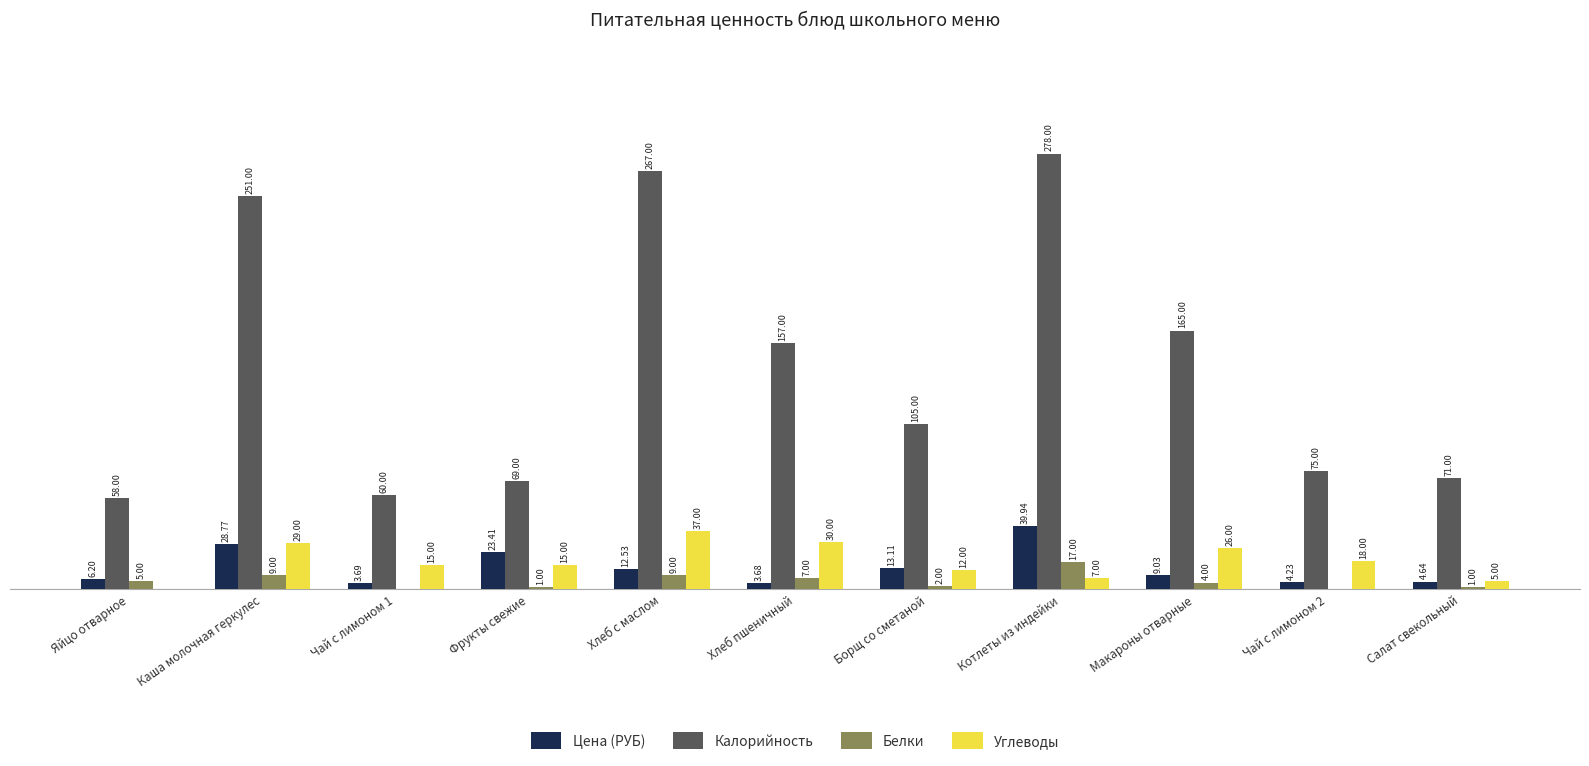

Are the bars horizontal?

No